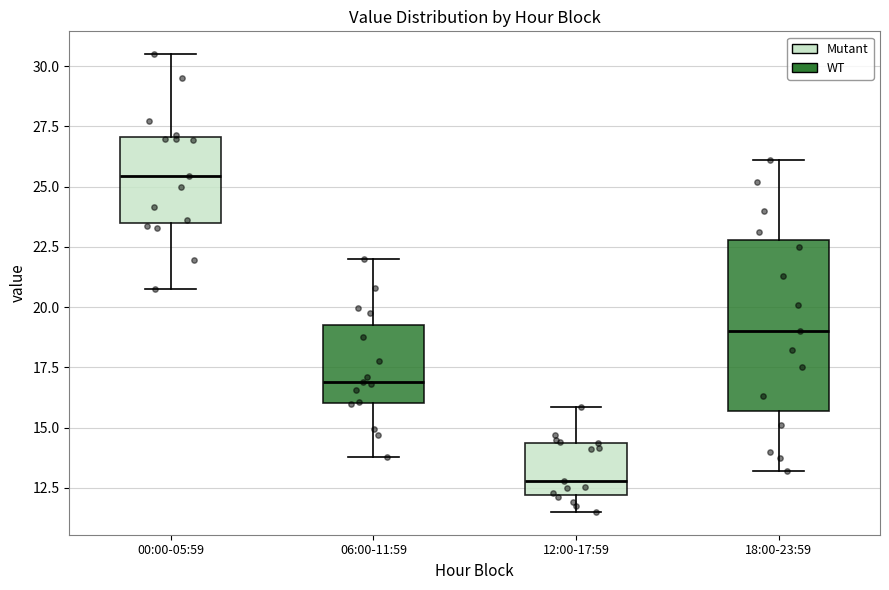

Reading left to right, read every box against the y-axis: the position of its median line, the range the box covers, and the ends of its whiskers. The values are not printed on the chart, so give them approximately, as read against the axis.

00:00-05:59: median 25.5, box 23.5 to 27.0, whiskers 21.0 to 30.5
06:00-11:59: median 17.0, box 16.0 to 19.5, whiskers 14.0 to 22.0
12:00-17:59: median 13.0, box 12.0 to 14.5, whiskers 11.5 to 16.0
18:00-23:59: median 19.0, box 15.5 to 23.0, whiskers 13.0 to 26.0